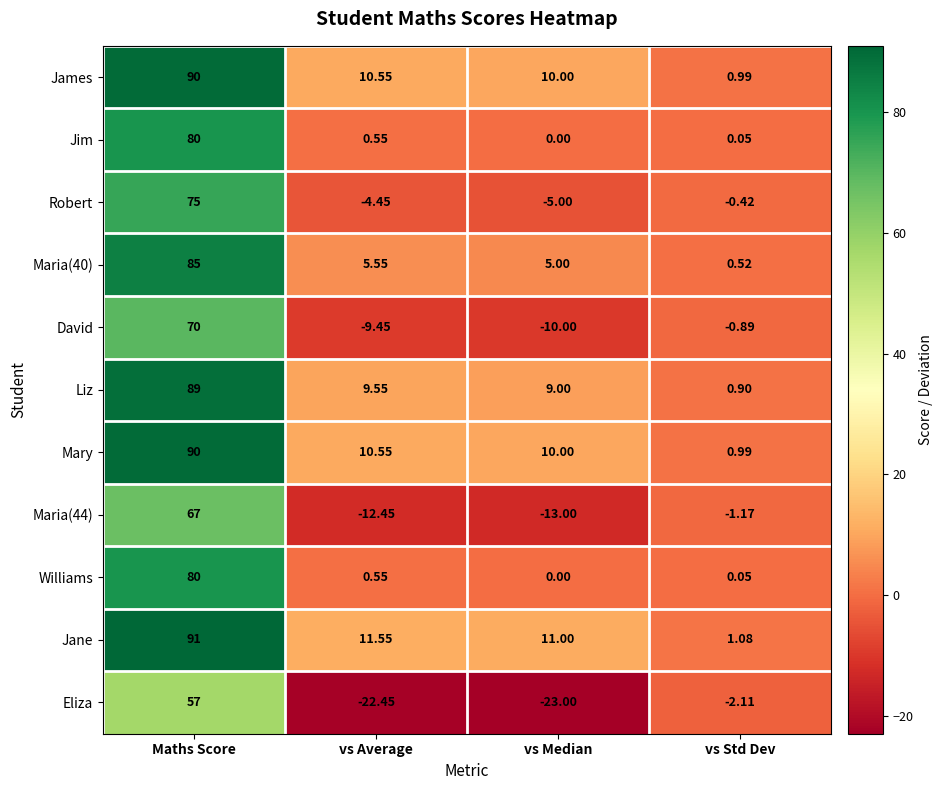

Which series changed the most between Maths Score and vs Std Dev?

Jane